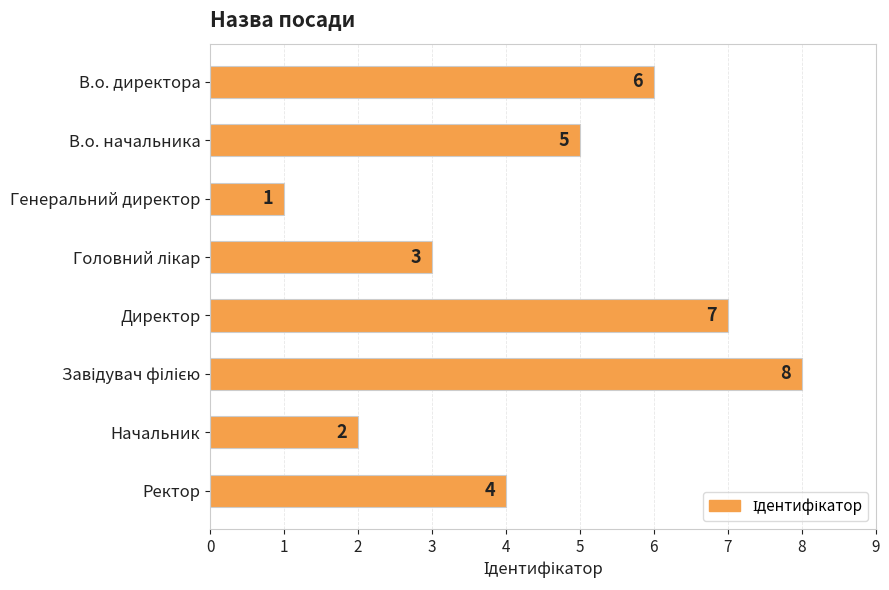

The value at Ректор is 4. True or false?

True